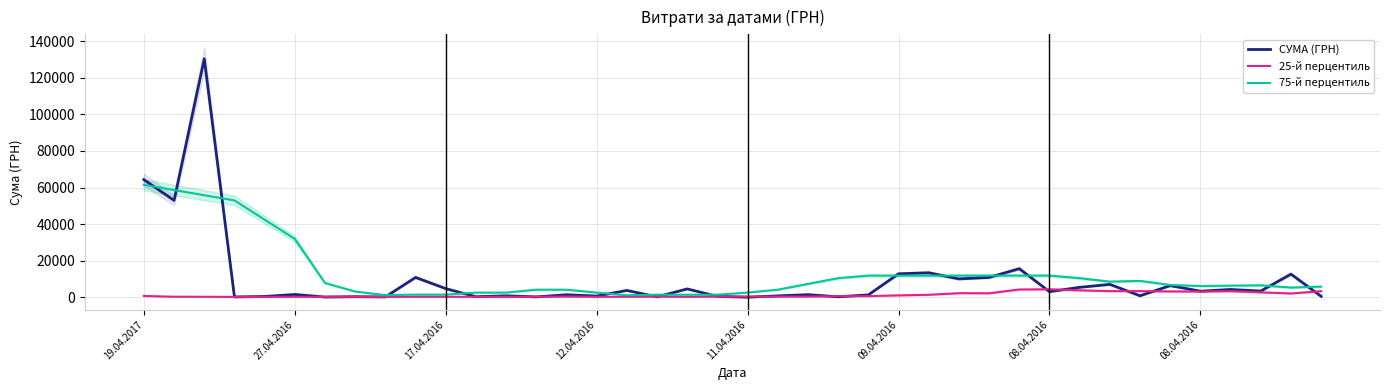

Is it true that СУМА (ГРН) equals 8759.4 at 34?

False